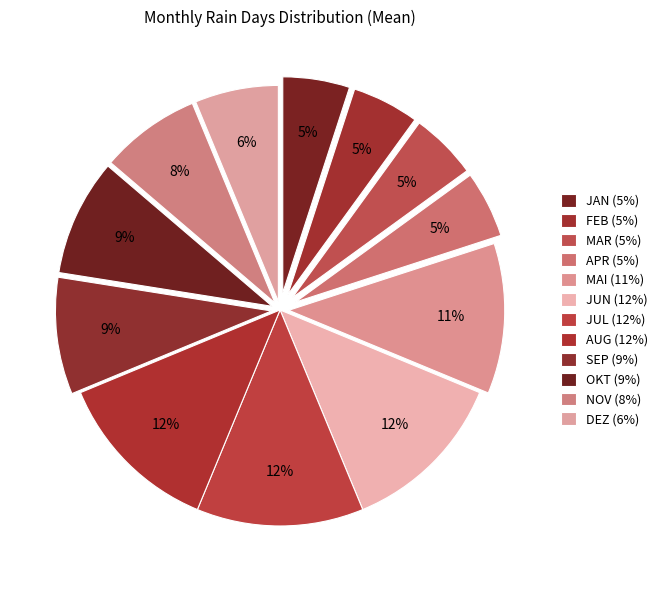

Rank the categories by value from lowest to highest.

JAN, FEB, MAR, APR, DEZ, NOV, SEP, OKT, MAI, JUN, JUL, AUG